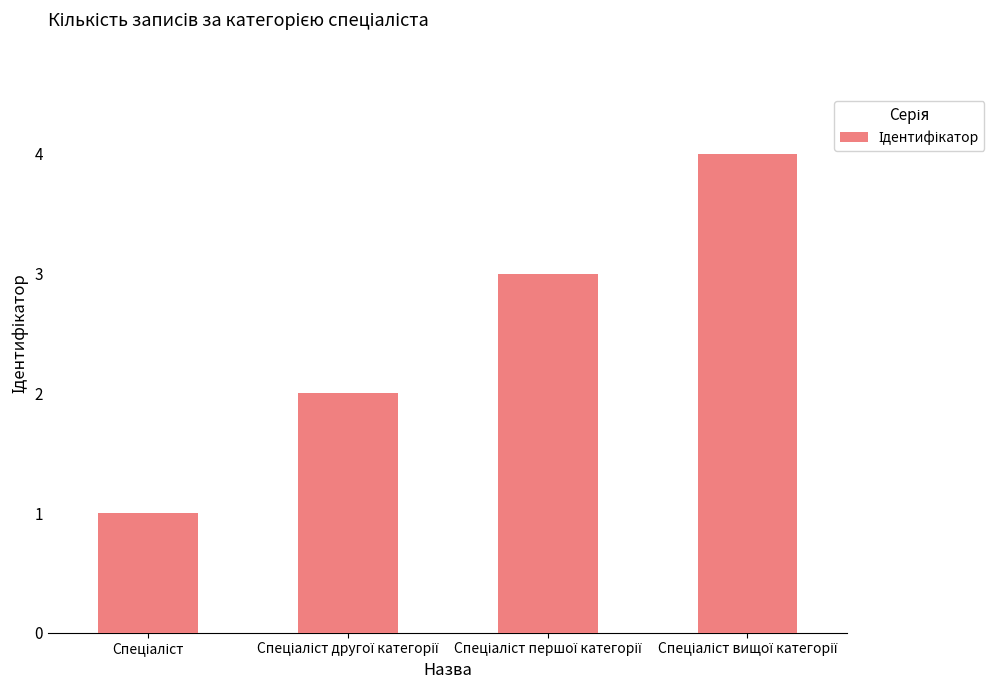

Reading left to right, transcribe all the data shown in this chart.

1	2	3	4